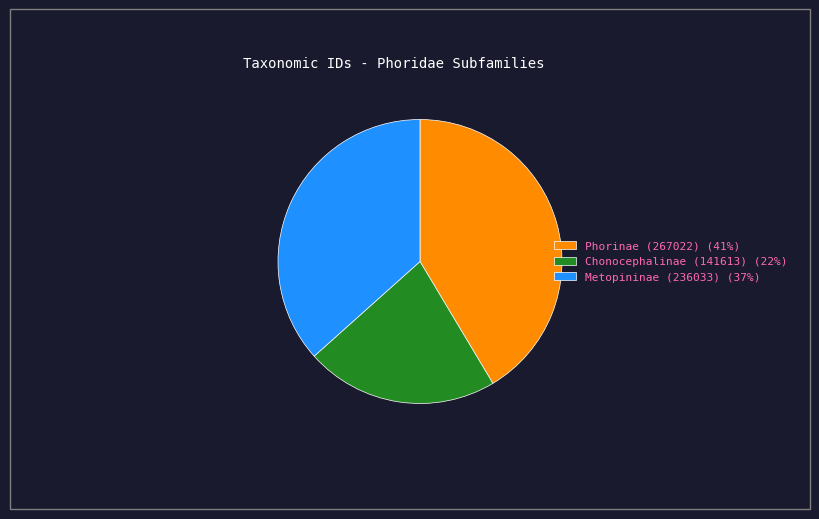

Between Metopininae (236033) and Phorinae (267022), which is larger?

Phorinae (267022)